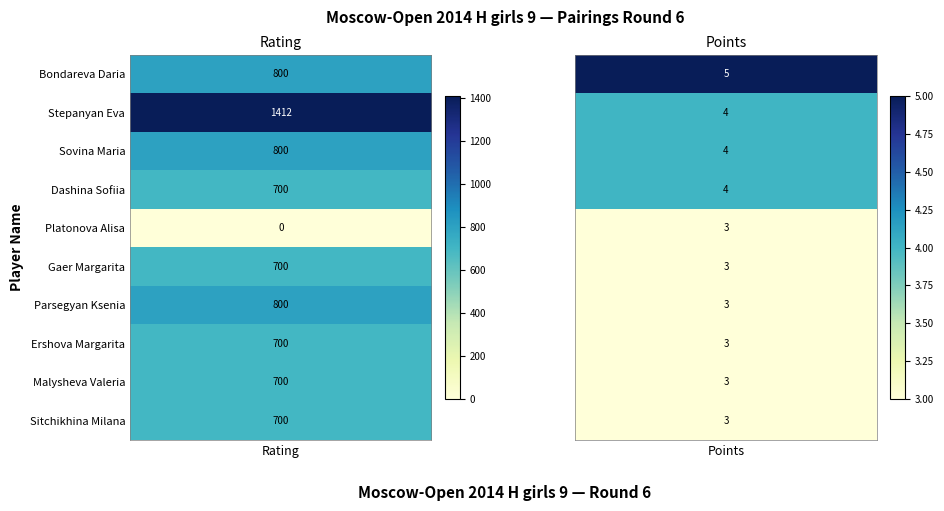

True or false: Ershova Margarita has a value of 700 at 0.

True